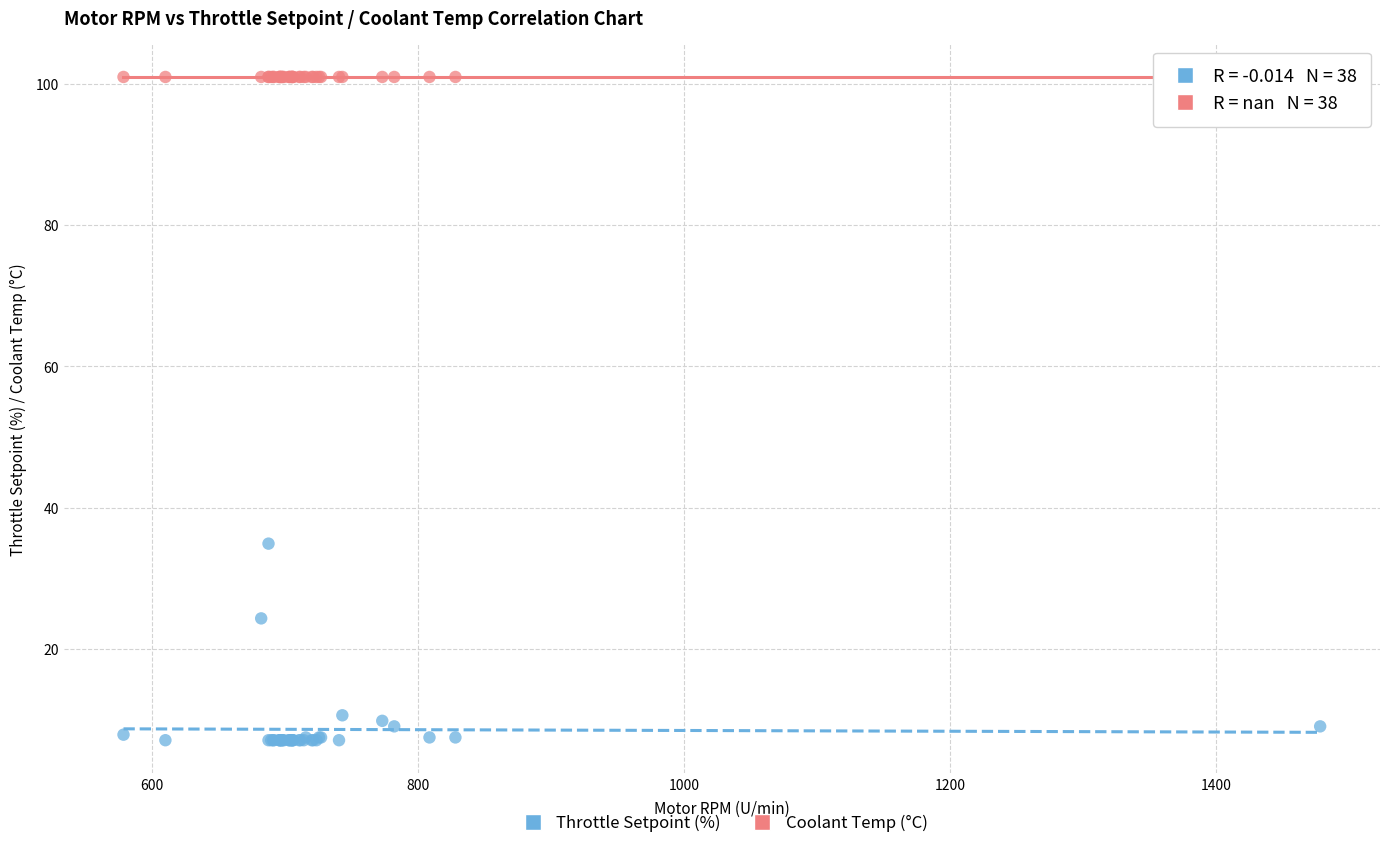

In the Throttle Setpoint (%) series, what Y value is closest to 20?

24.3